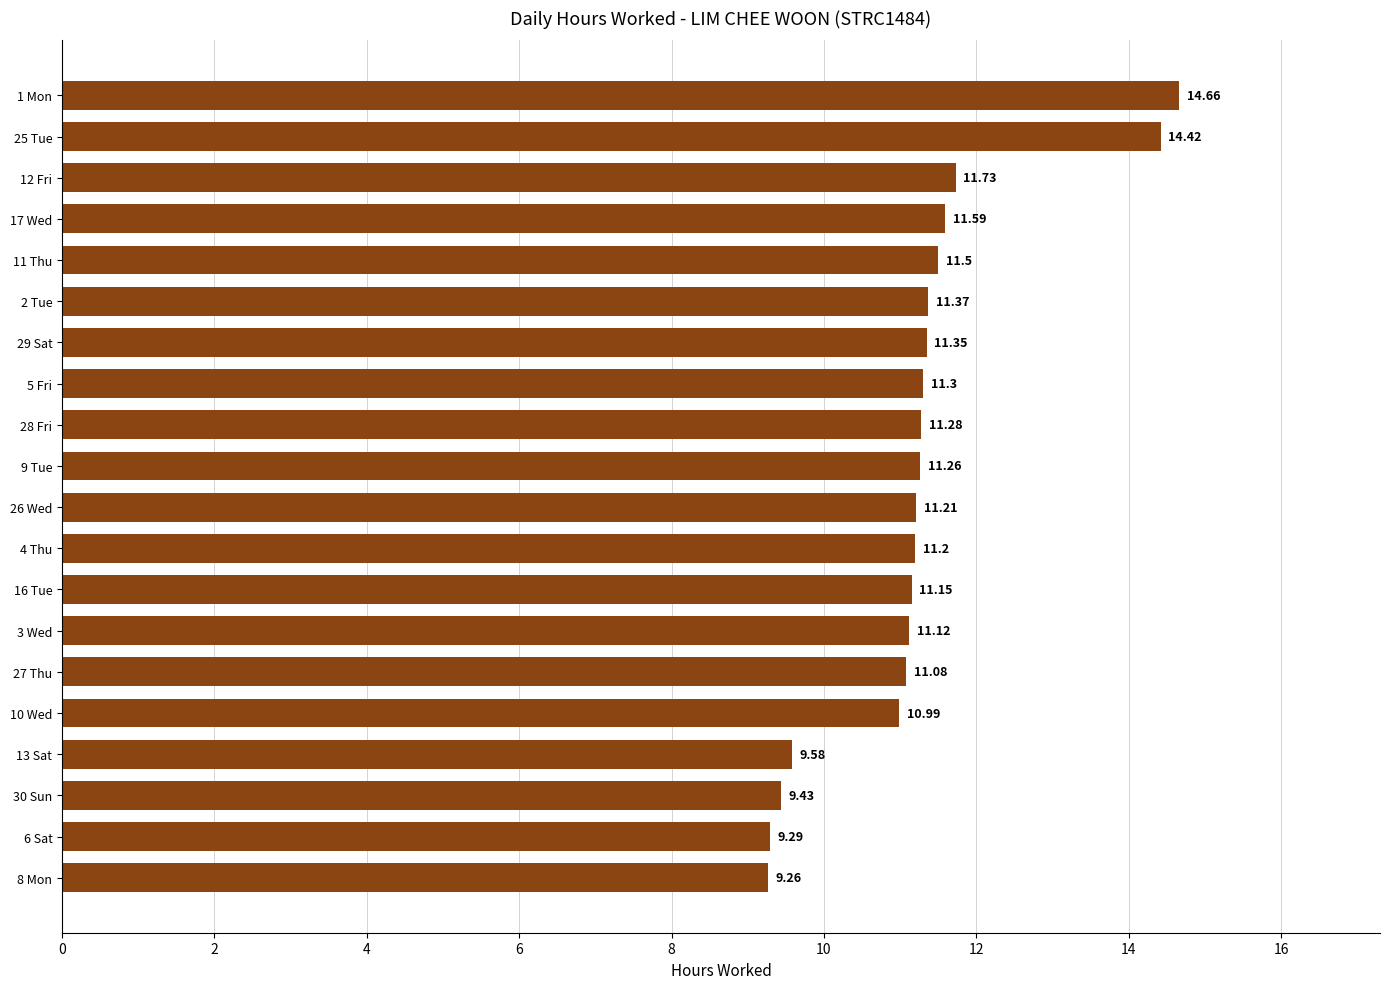

What is the difference between the second highest and minimum values?

5.2